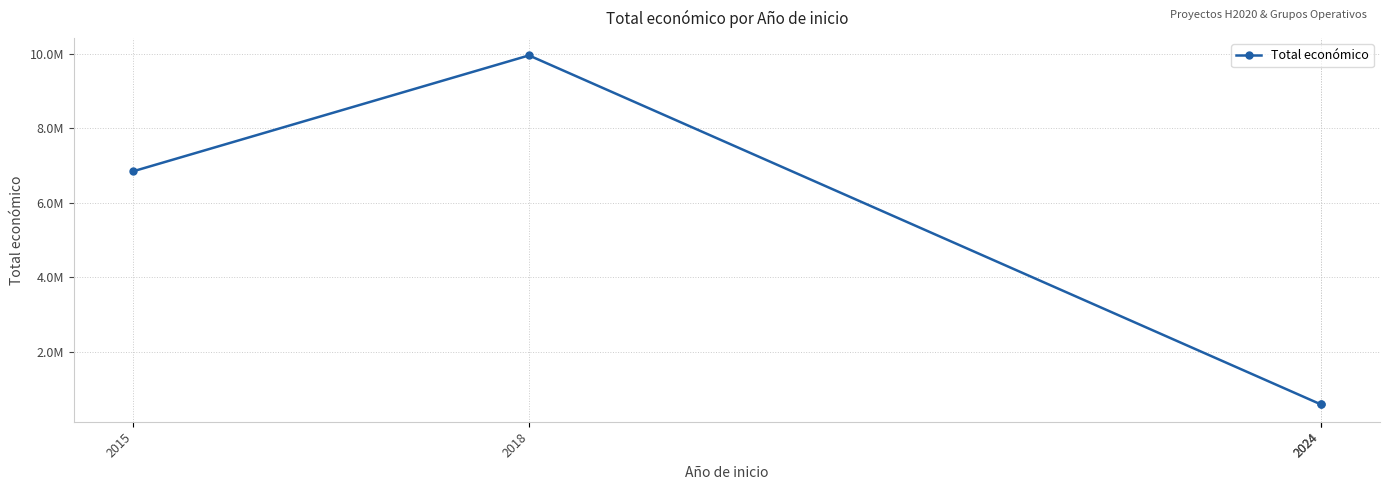

Between 2018 and 2024, which is larger?

2018